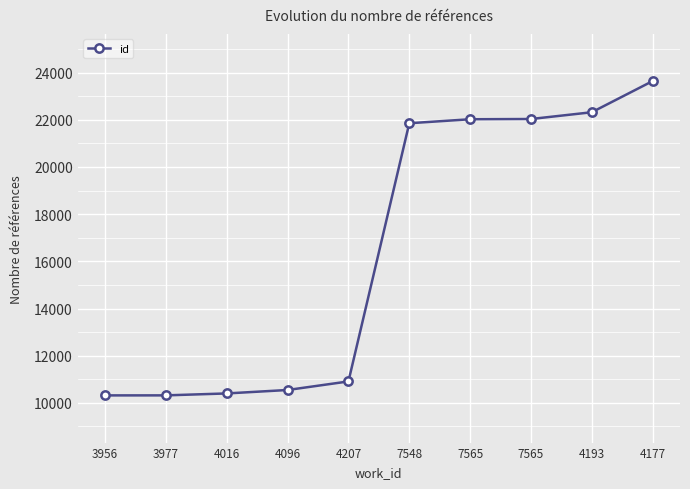

List the labels in order of value, largest first.

4177, 4193, 7565, 7565, 7548, 4207, 4096, 4016, 3977, 3956